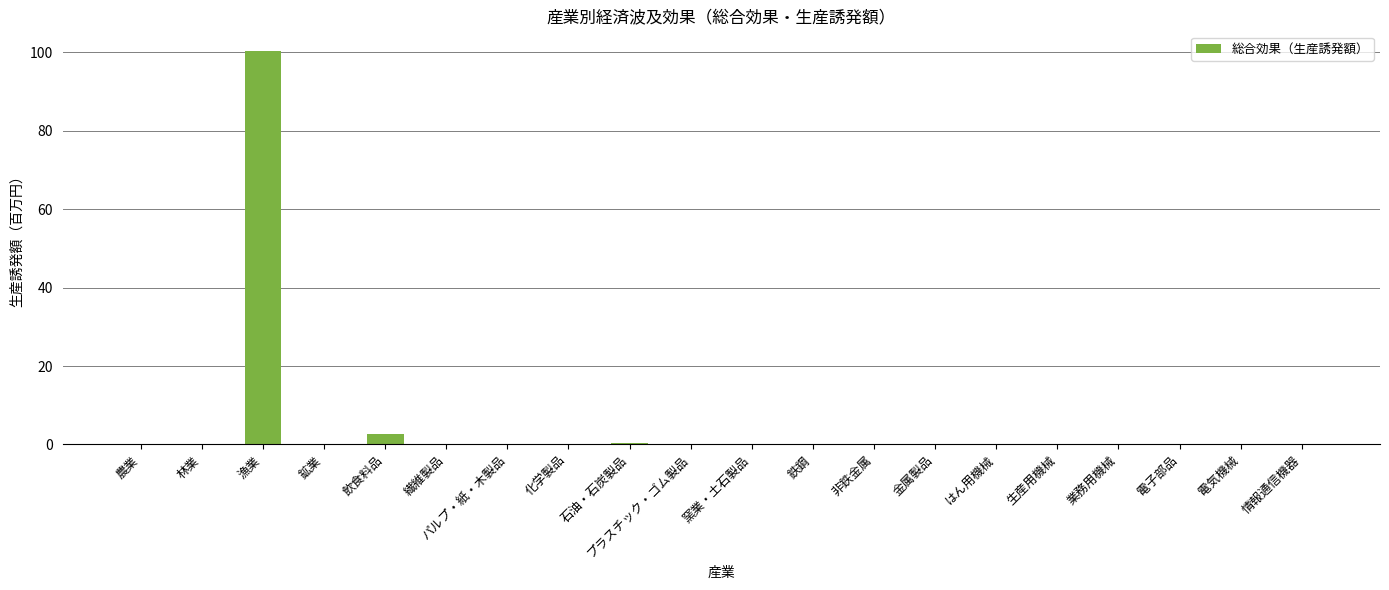

Count the number of categories in the chart.

20